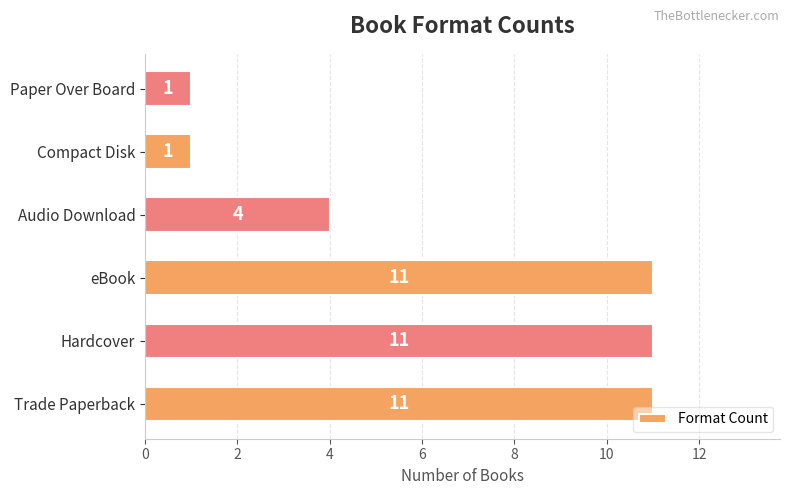

Between Audio Download and Trade Paperback, which is larger?

Trade Paperback